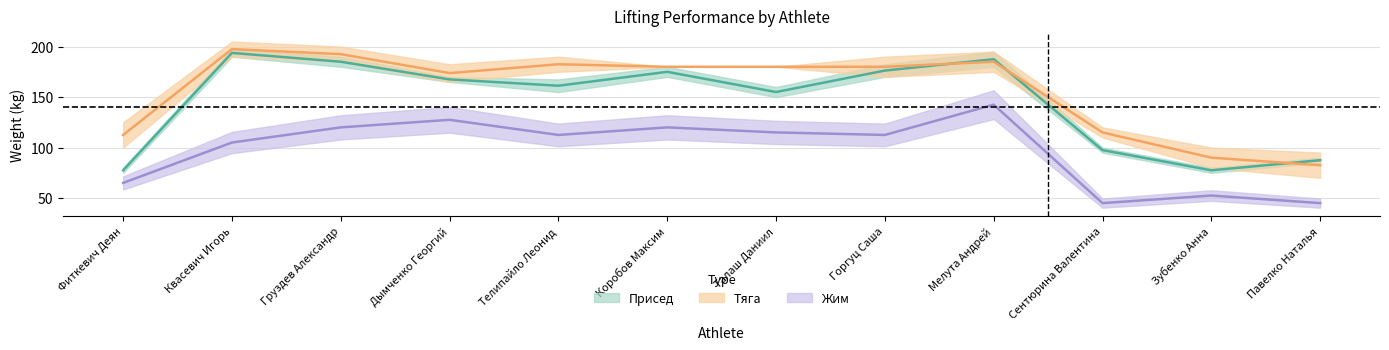

What is the difference between the highest and lowest values at Зубенко Анна?

37.5